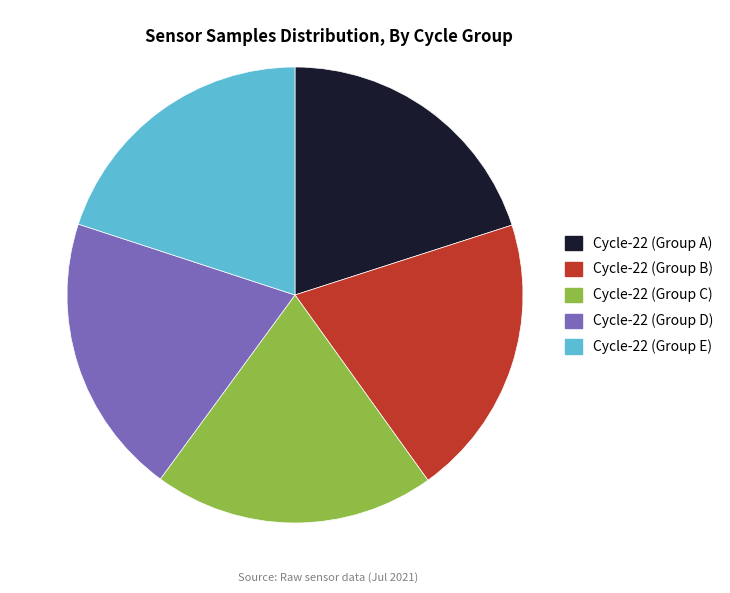

Combined, do Cycle-22 (Group A) and Cycle-22 (Group B) account for over 50%?

No